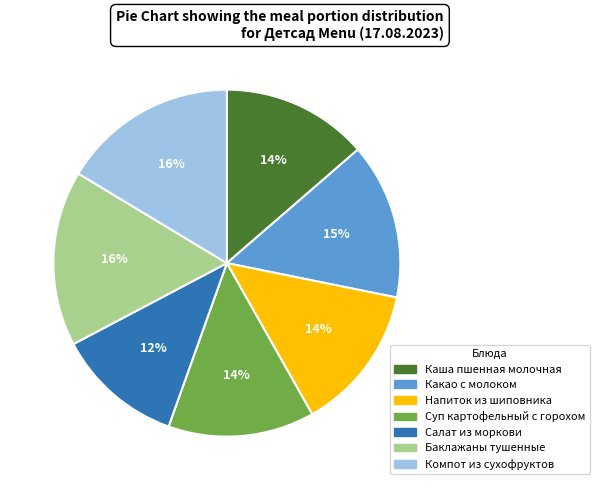

Is it true that Каша пшенная молочная is 14% of the pie?

True